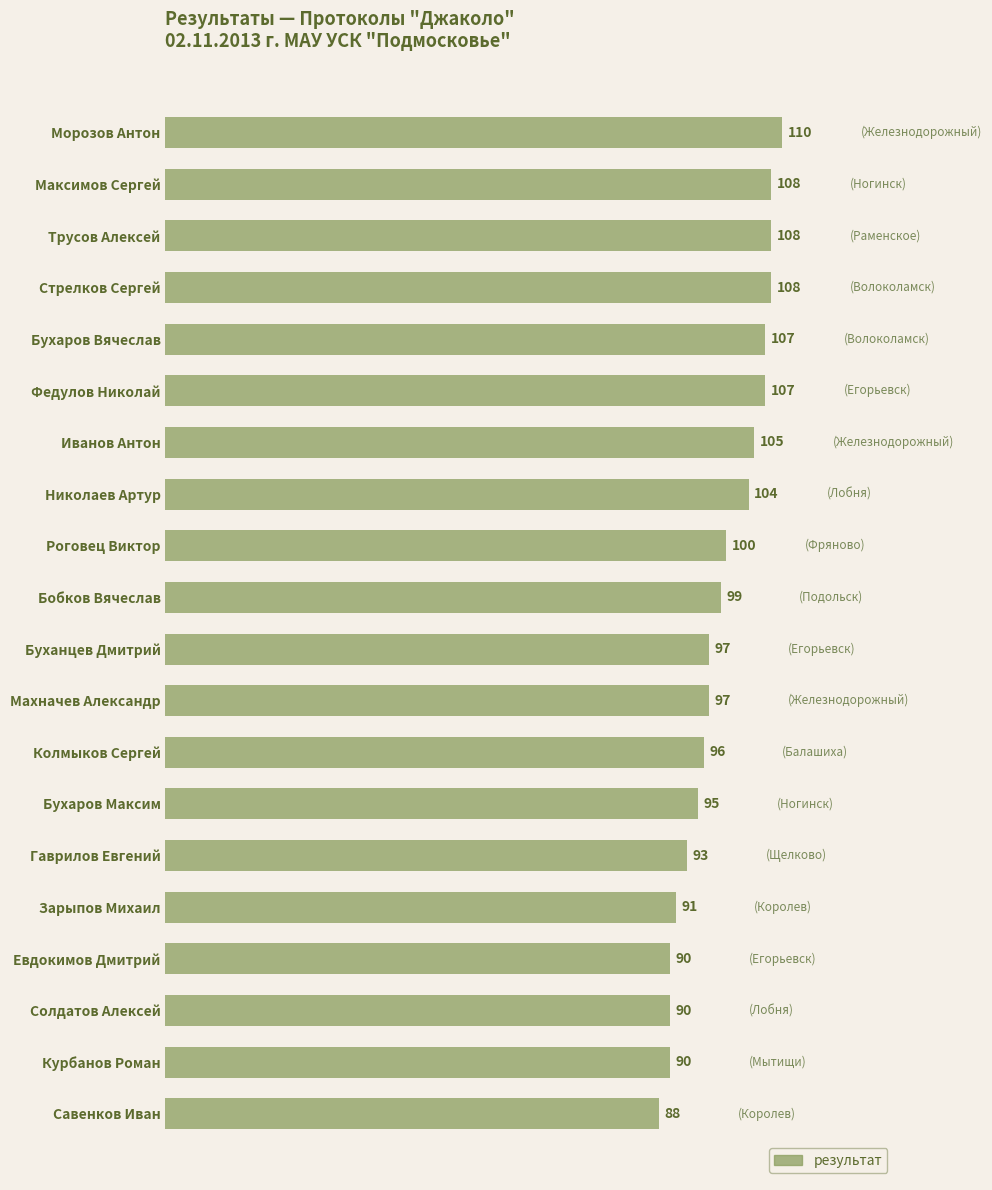

Are the bars grouped side by side (vs. stacked)?

No